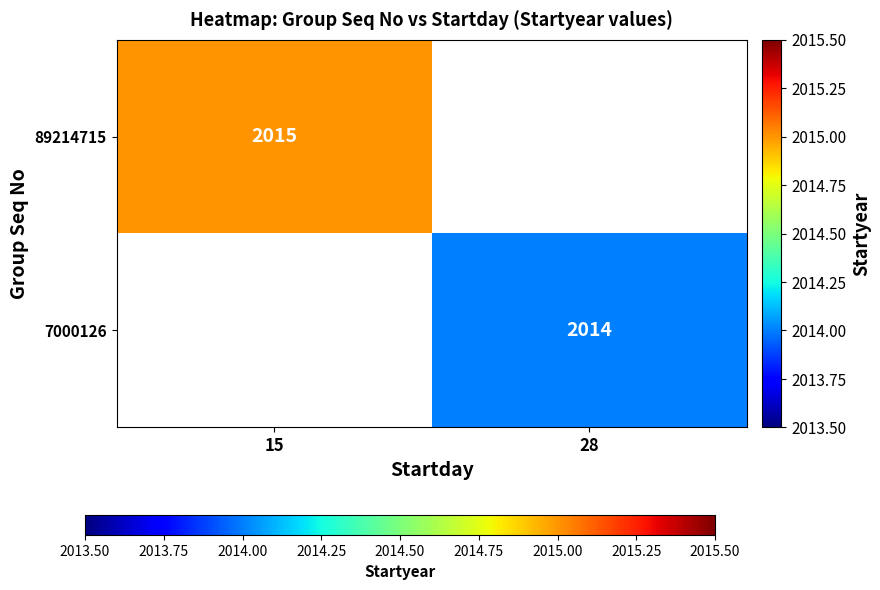

The 7000126 series shows 2014 at 28. True or false?

True